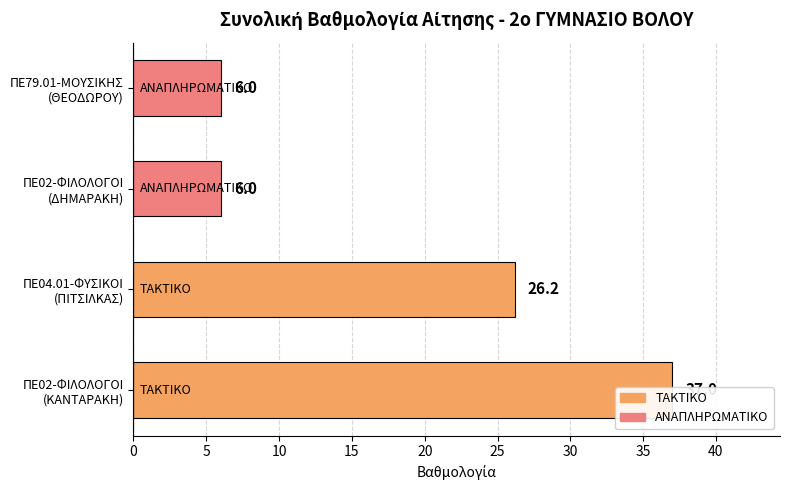

What is the average value?

18.8